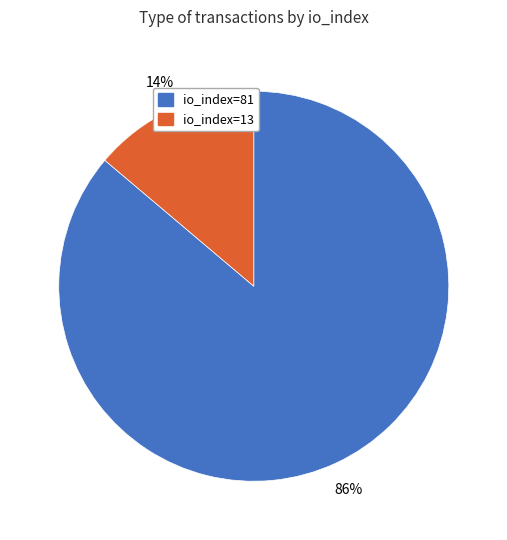

Which has a higher value, io_index=81 or io_index=13?

io_index=81